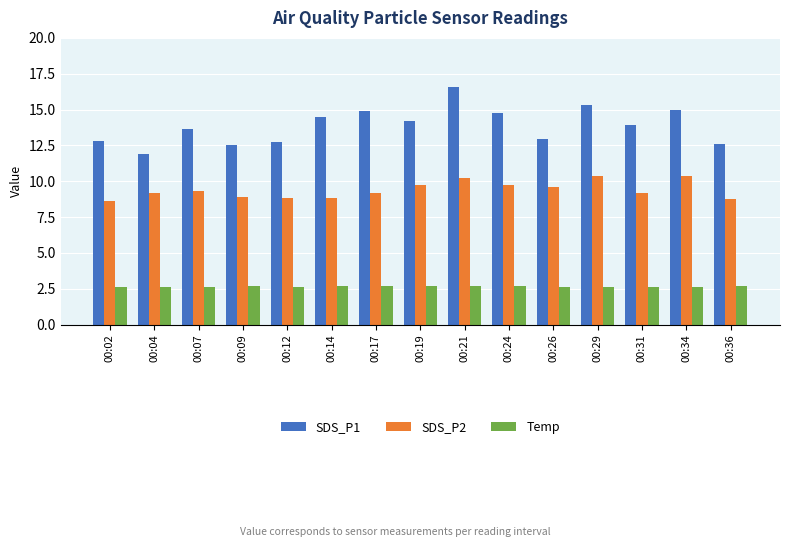

Between 00:02 and 00:21, which series saw the biggest shift?

SDS_P1